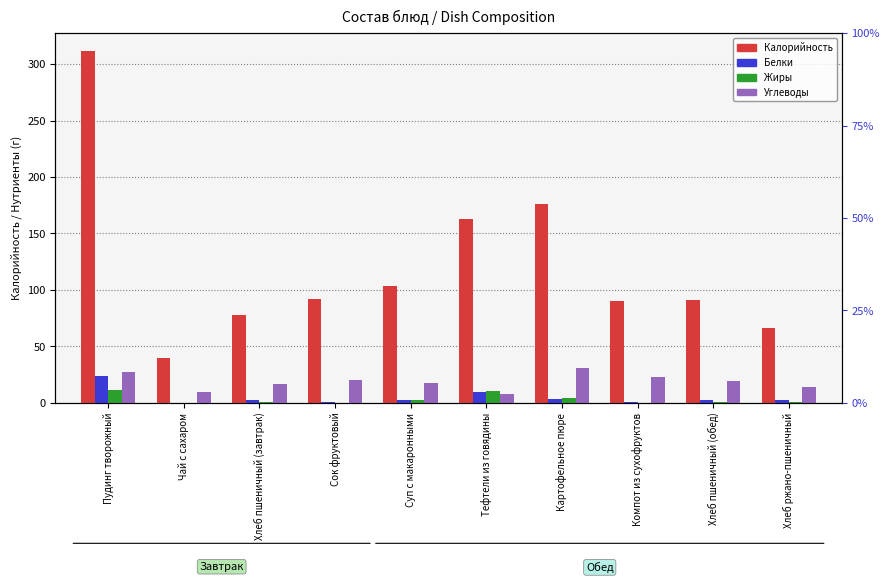

Read the Углеводы value at Чай с сахаром.

10.0